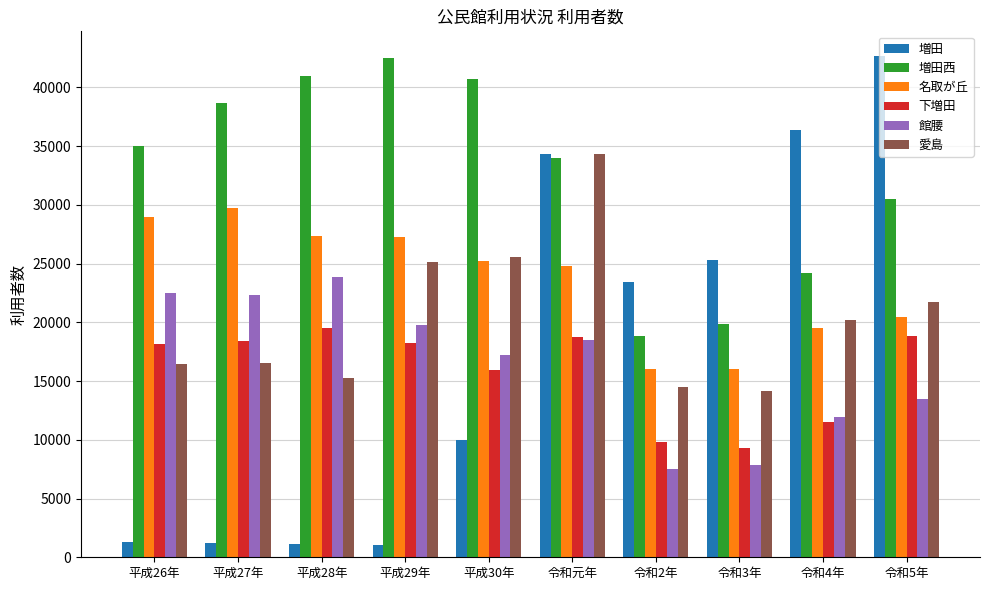

What is the highest value of the 愛島 series?

34363